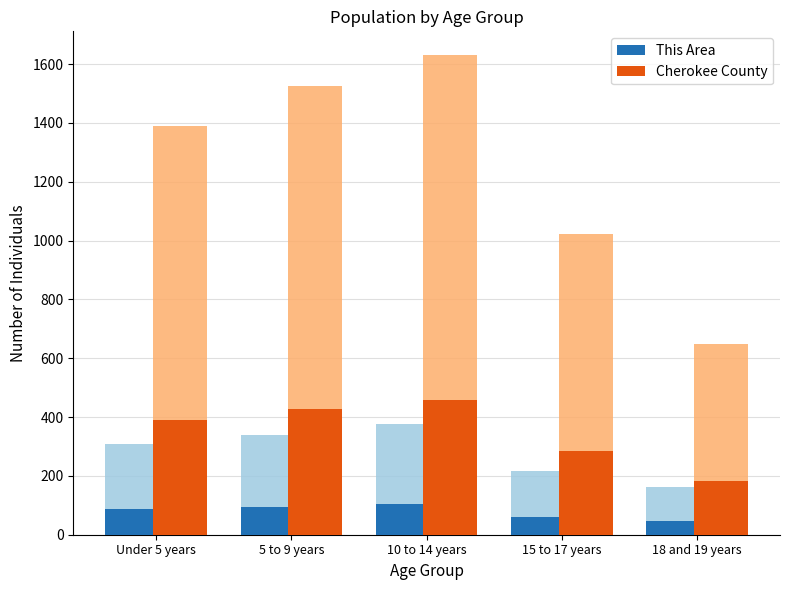

At which label is Cherokee County closest to 318?

15 to 17 years